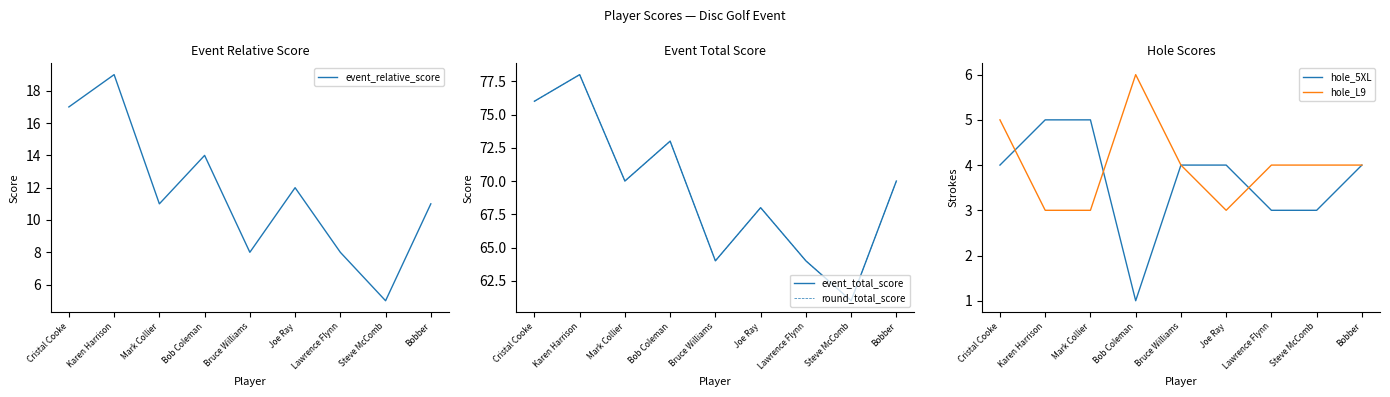

True or false: event_relative_score and hole_5XL cross at least once.

False